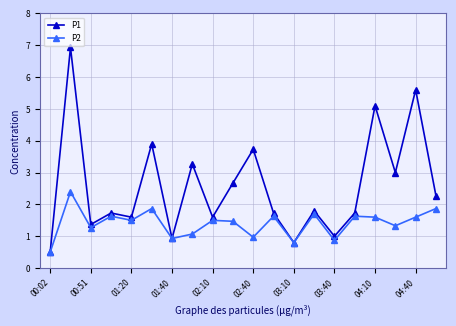

Which series has the largest total across all categories?

P1